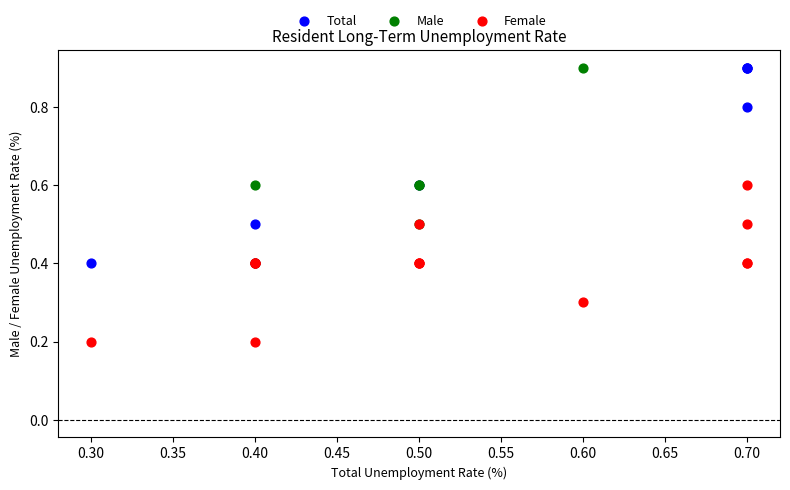

Which series reaches the minimum Y coordinate?

Female